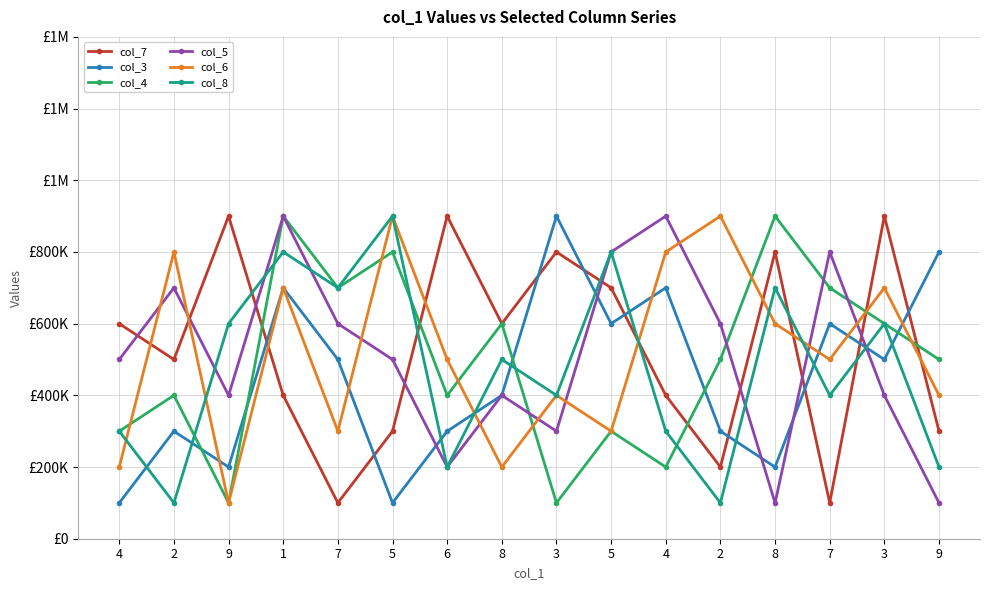

At which label does col_4 reach its minimum?

9